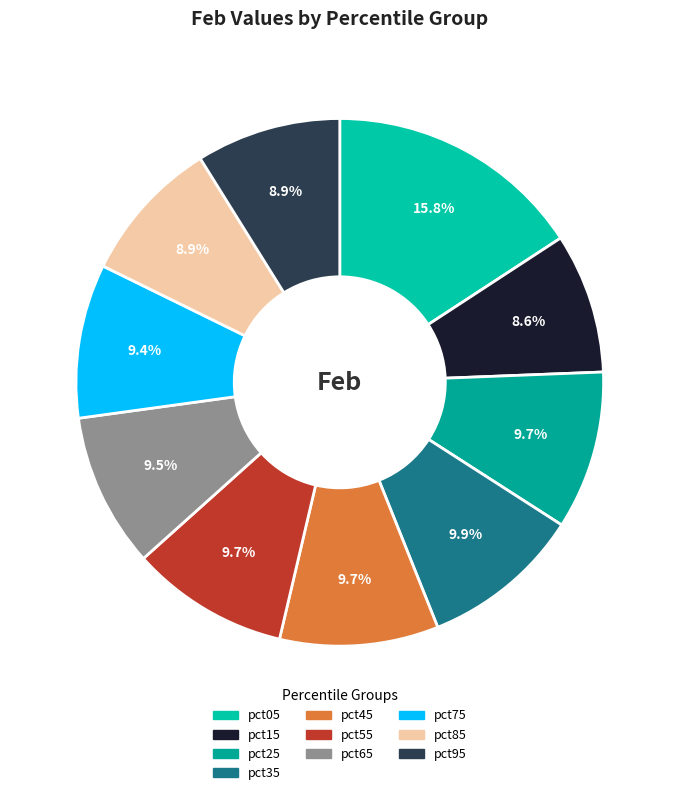

Is there any slice that represents more than half of the pie?

No